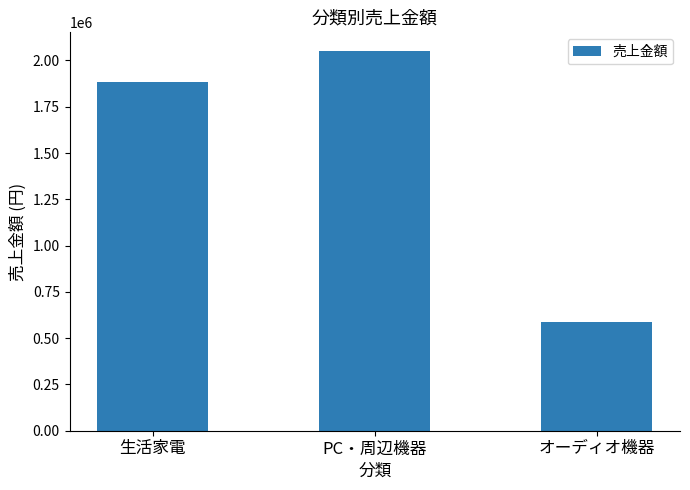

Reading left to right, what are all the values shown in this chart?

生活家電=1883200	PC・周辺機器=2049300	オーディオ機器=586300